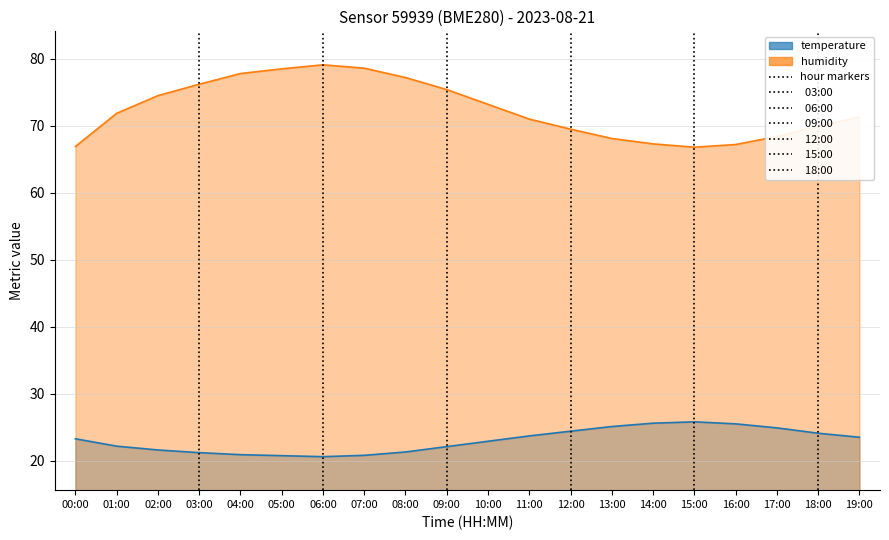

True or false: humidity and temperature intersect in this chart.

False